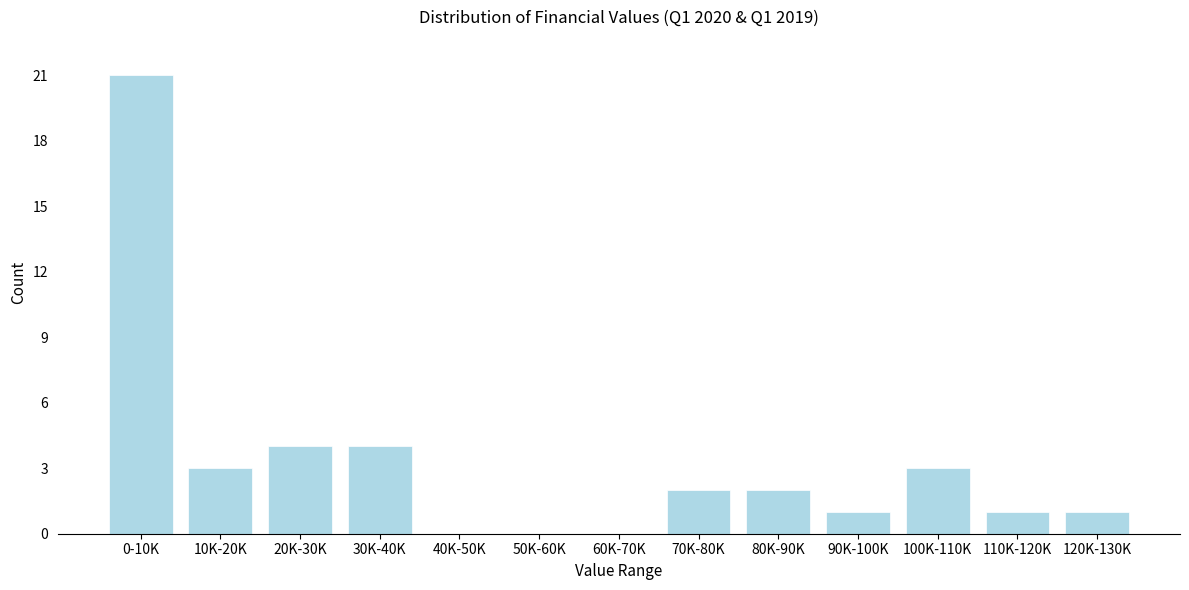

Reading left to right, what are all the values shown in this chart?

0-10K=21	10K-20K=3	20K-30K=4	30K-40K=4	40K-50K=0	50K-60K=0	60K-70K=0	70K-80K=2	80K-90K=2	90K-100K=1	100K-110K=3	110K-120K=1	120K-130K=1